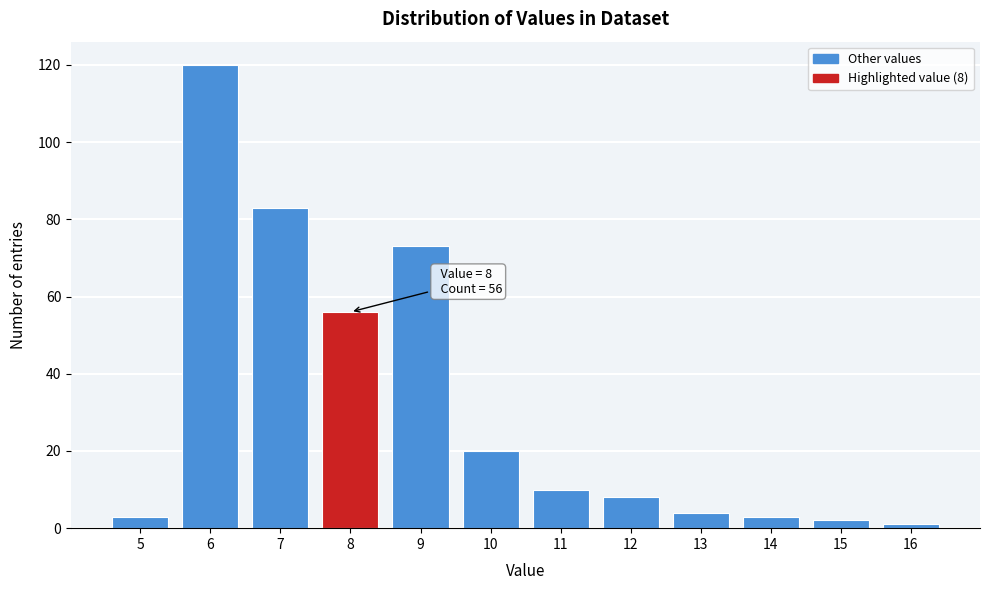

Which range on the x-axis has the tallest bar?

5.5 to 6.5